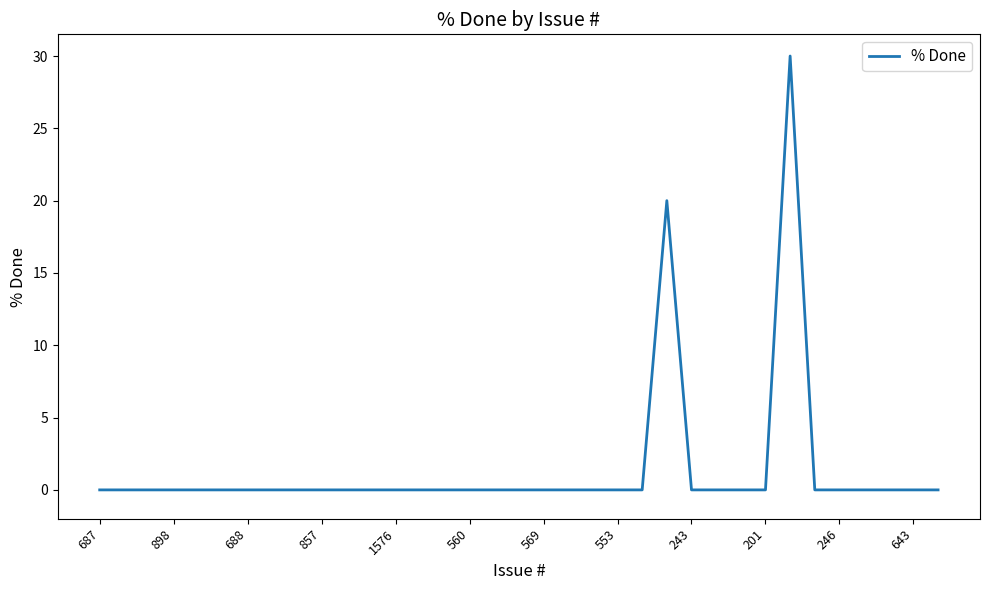

Does the chart display data point markers on the line(s)?

No